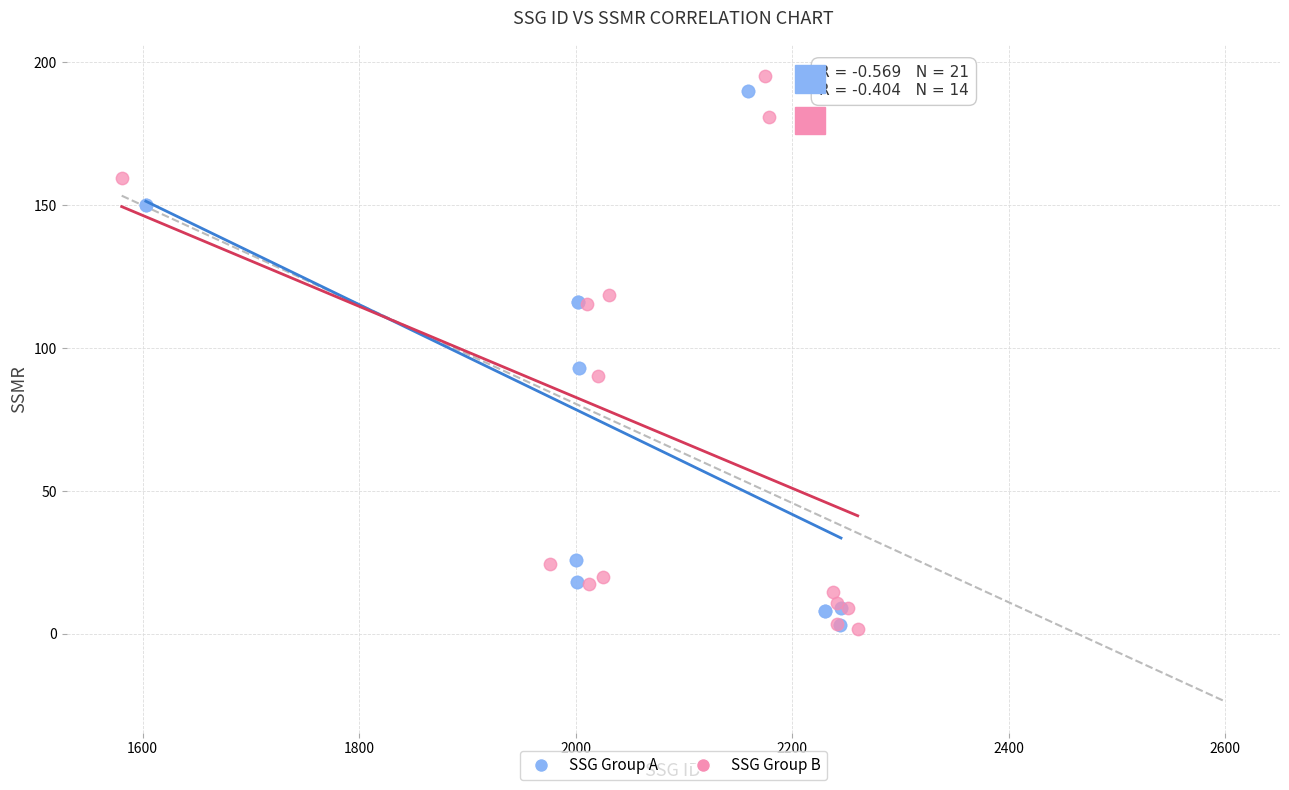

What are all the series names shown in the legend?

SSG Group A, SSG Group B